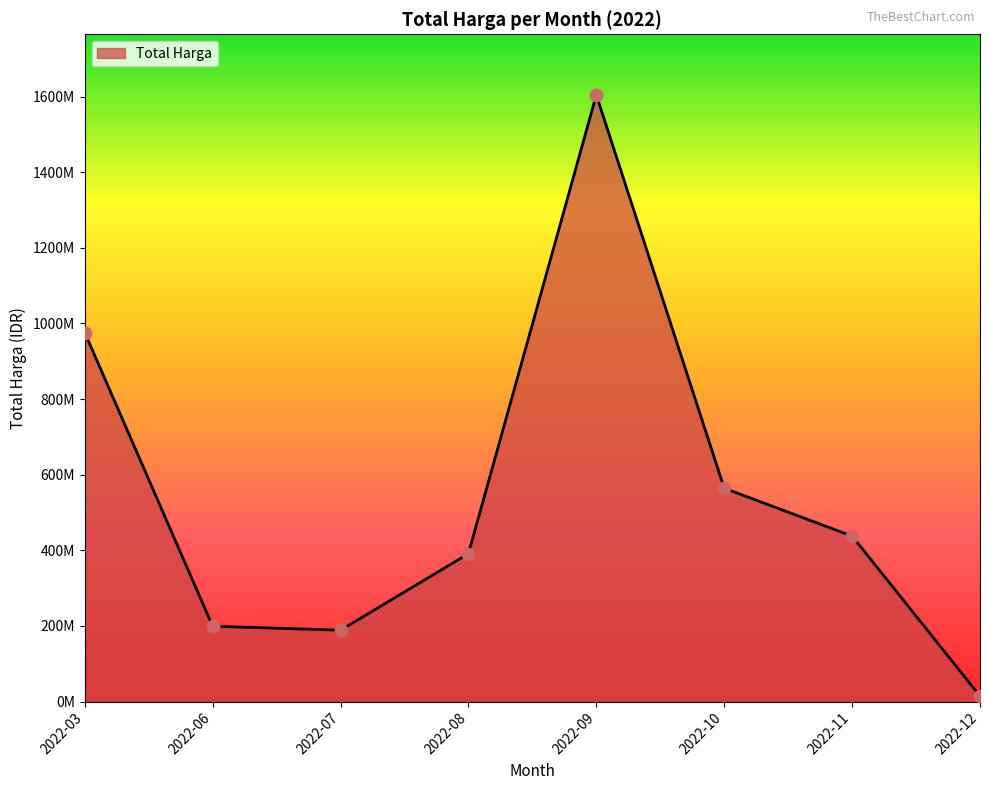

Is this an area chart (filled region under the line)?

Yes